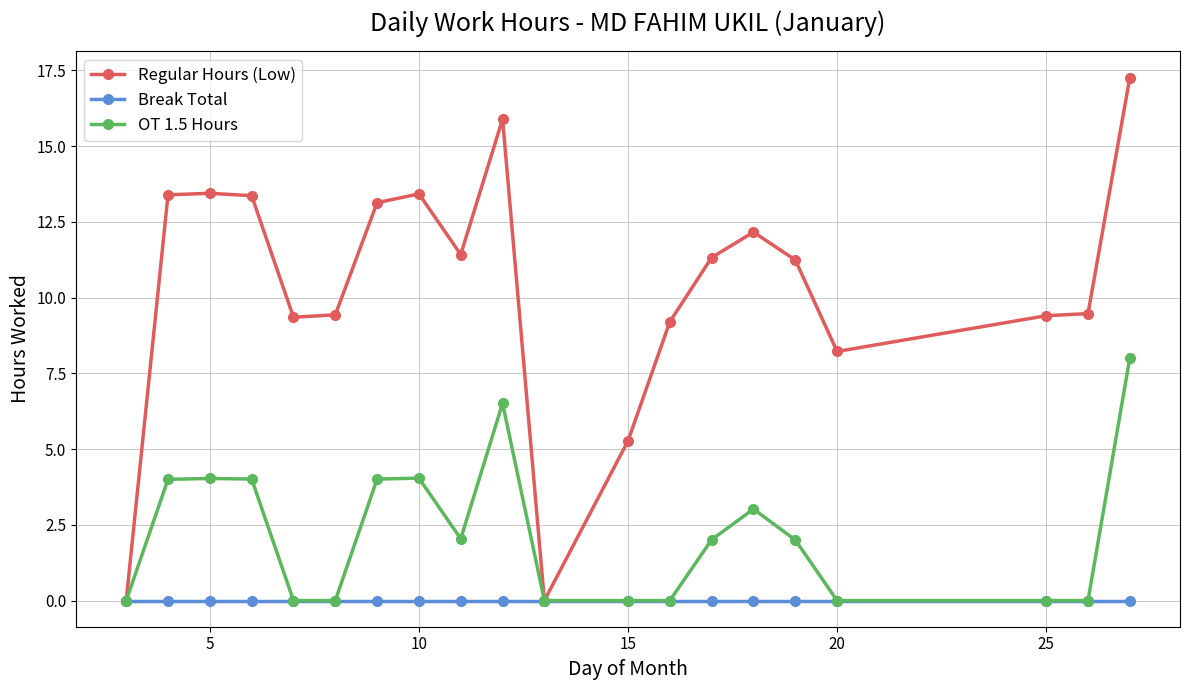

At how many categories does at least one series exceed 11?

11